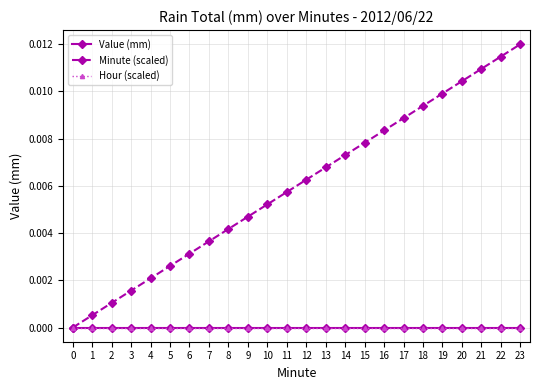

Rank the series at 4 from highest to lowest value.

Minute (scaled), Value (mm), Hour (scaled)